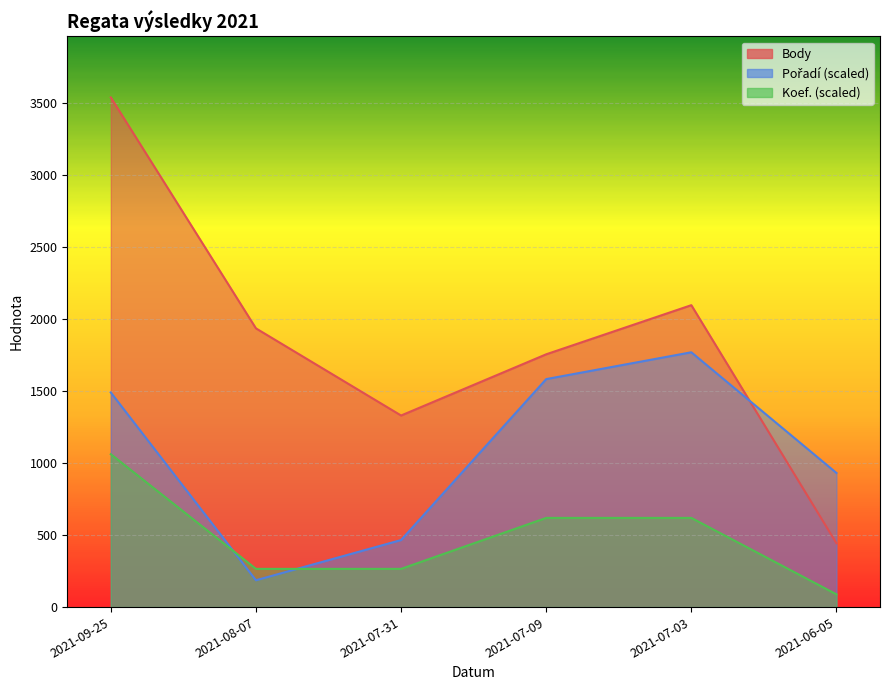

The Koef. series shows 265.3 at 2021-07-31. True or false?

True